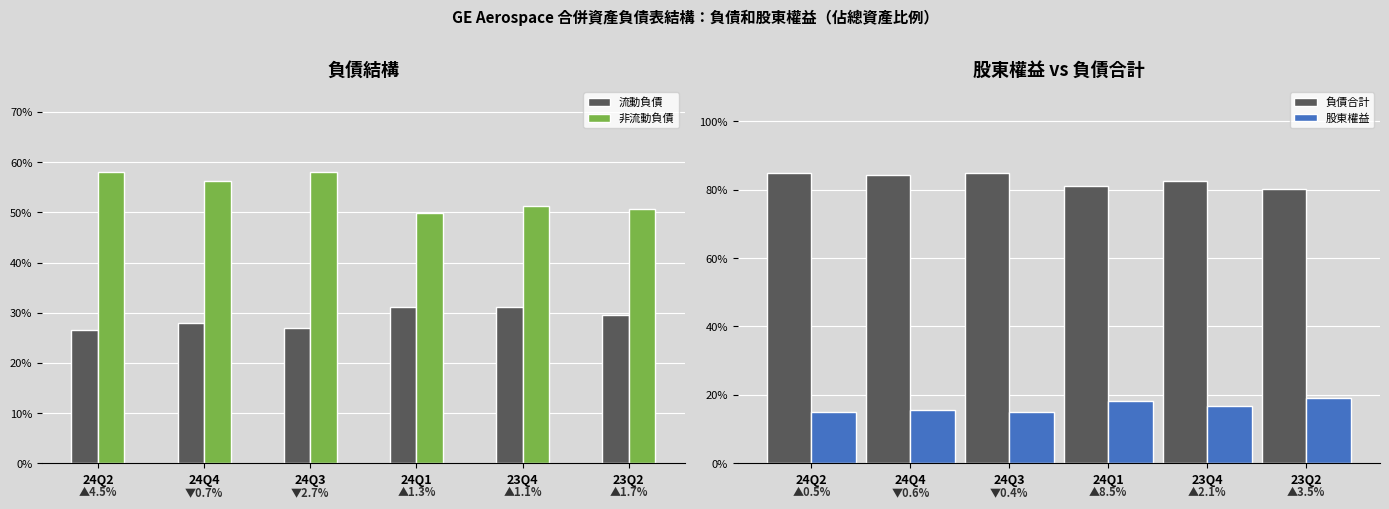

List the series in order of their peak value, highest first.

負債合計, 非流動負債, 流動負債, 股東權益